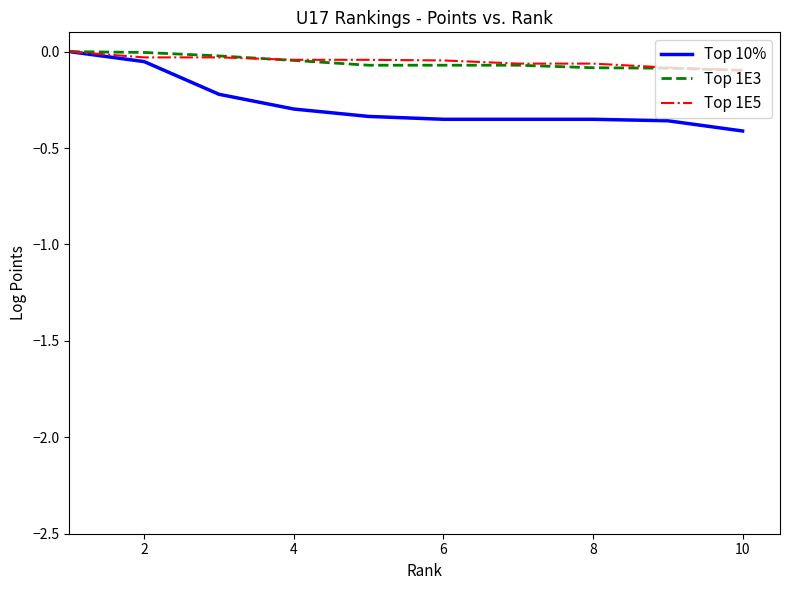

Which series has the largest range (max minus min)?

Top 10%